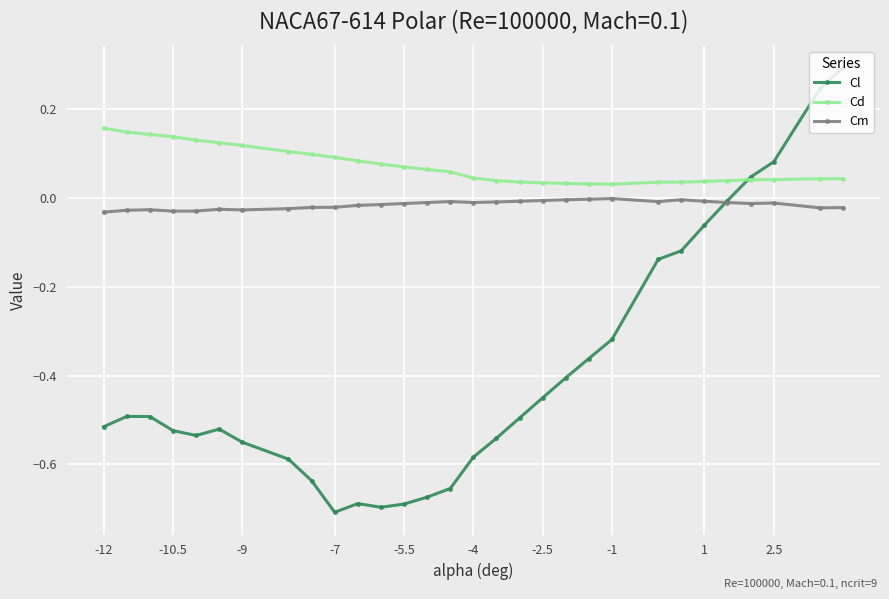

Which series has the largest range (max minus min)?

Cl